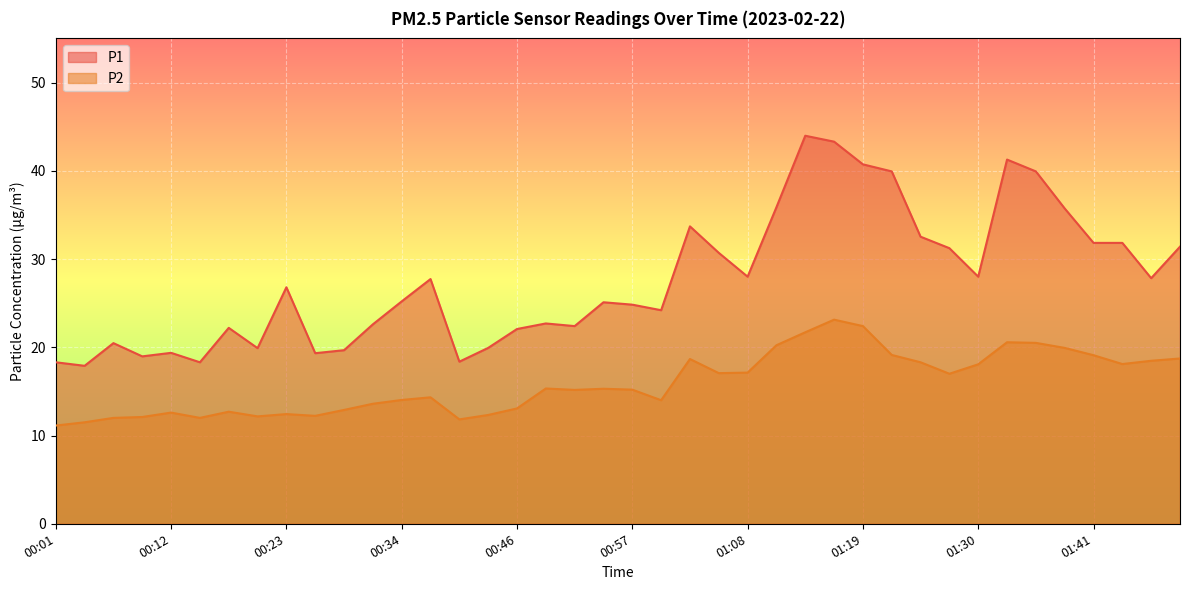

What are all the series names shown in the legend?

P1, P2